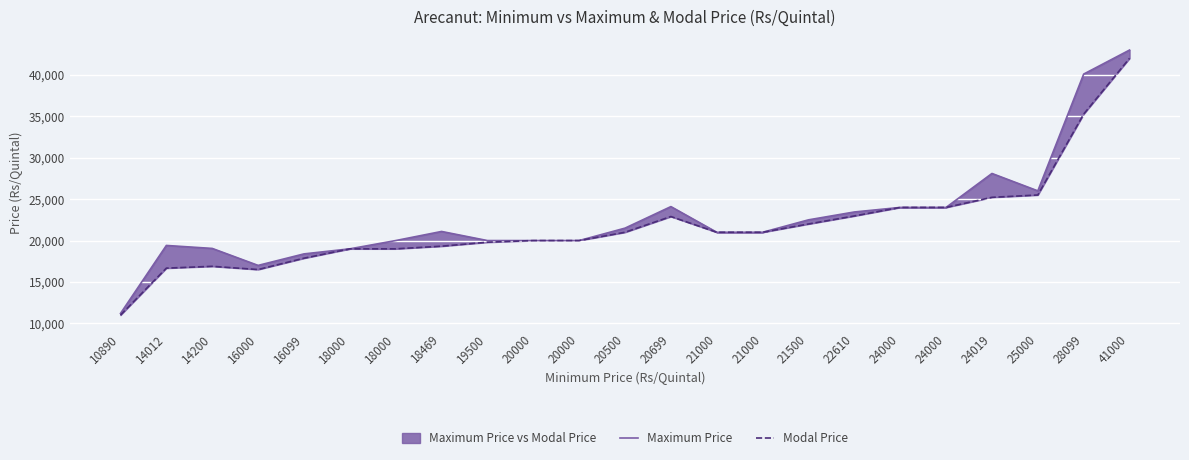

What are all the series names shown in the legend?

Maximum Price, Modal Price